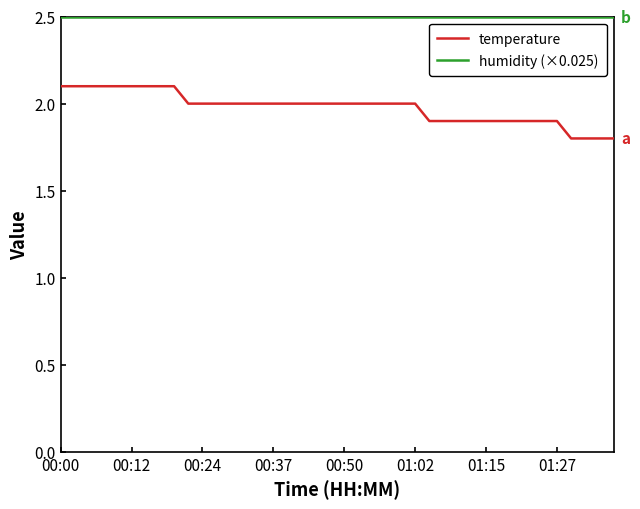

What is the difference between the maximum and minimum values in the temperature series?

0.3